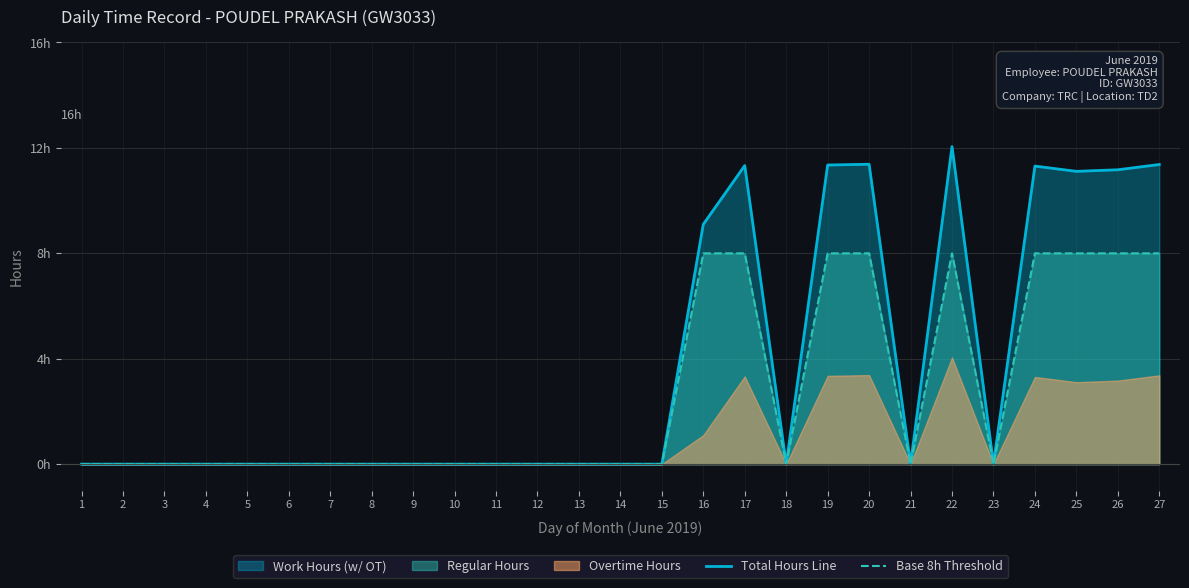

Reading left to right, list all the values displayed in this chart.

Total Hours Line: 0.0	0.0	0.0	0.0	0.0	0.0	0.0	0.0	0.0	0.0	0.0	0.0	0.0	0.0	0.0	9.1	11.3	0.0	11.3	11.4	0.0	12.1	0.0	11.3	11.1	11.2	11.4
Base 8h Threshold: 0.0	0.0	0.0	0.0	0.0	0.0	0.0	0.0	0.0	0.0	0.0	0.0	0.0	0.0	0.0	8.0	8.0	0.0	8.0	8.0	0.0	8.0	0.0	8.0	8.0	8.0	8.0